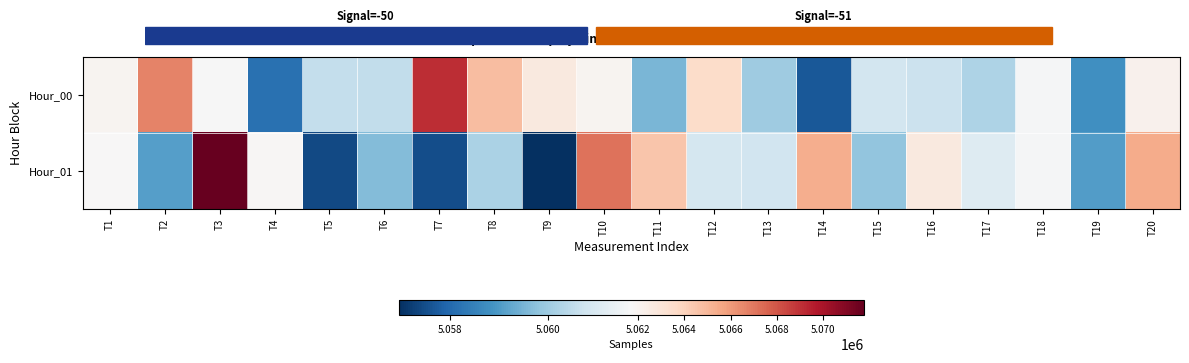

What is the difference between the highest and lowest values at T3?

10089